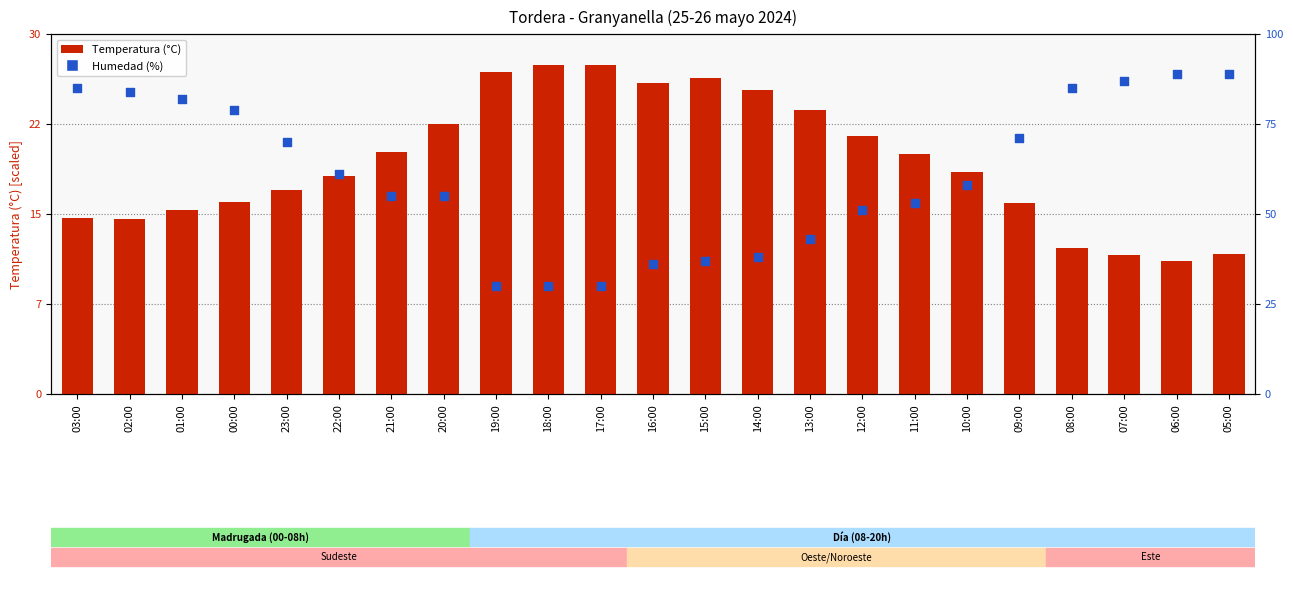

Is the value of Temperatura (°C) at 15:00 greater than the value of Humedad (%) at 11:00?

Yes